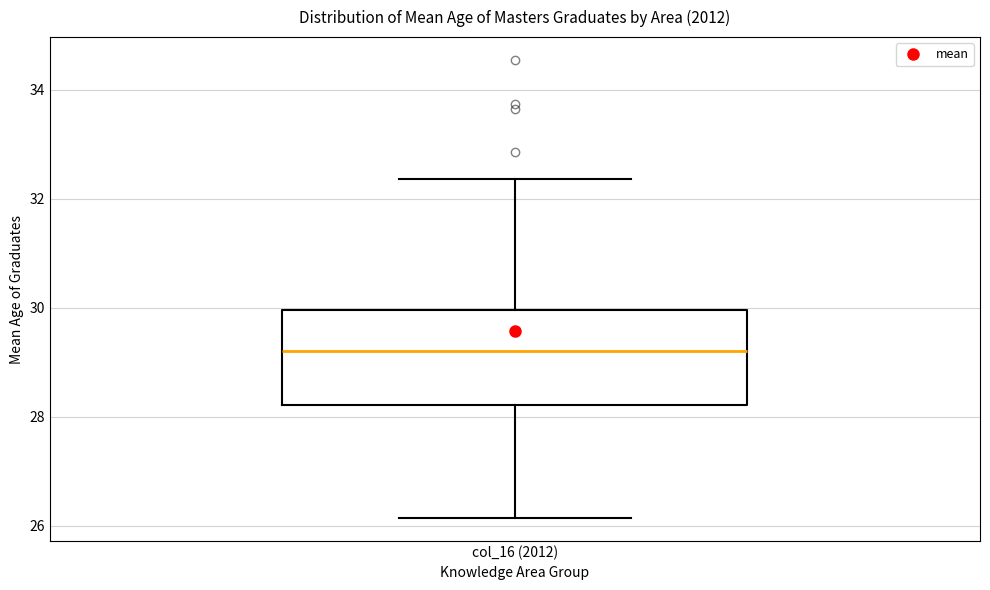

Transcribe this box plot: give where the median line is, the range the box spans, and where the two whiskers end, as read against the y-axis. The values are not printed on the chart, so give them approximately, as read against the axis.

median 29.2, box 28.2 to 30.0, whiskers 26.2 to 32.4